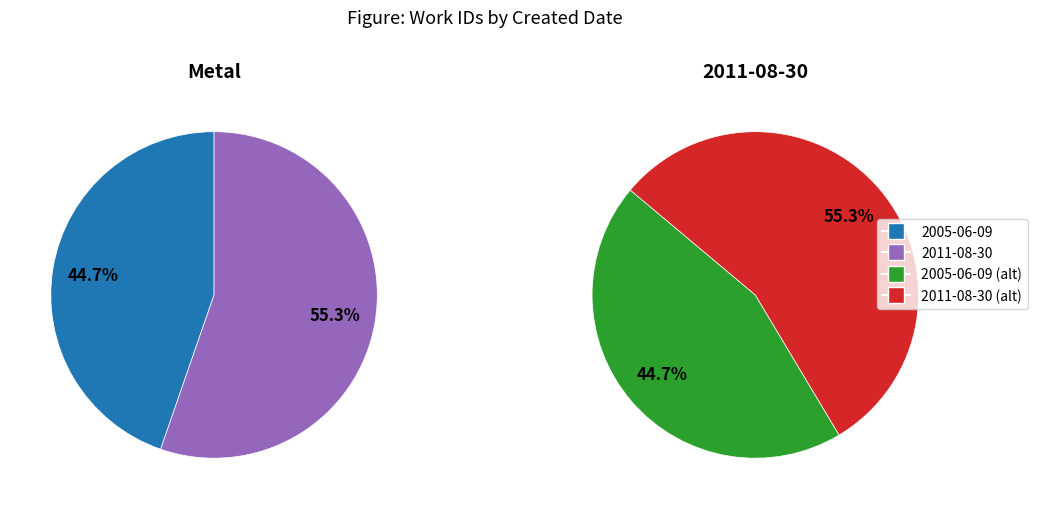

How much of the chart is everything except 2011-08-30?

44.7%